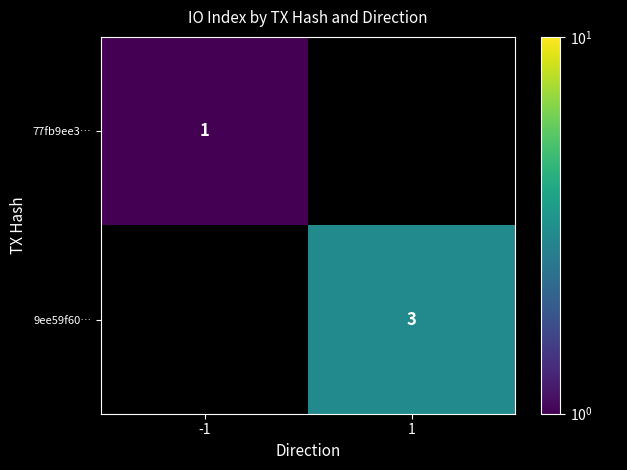

What is the smallest value displayed?

1.0